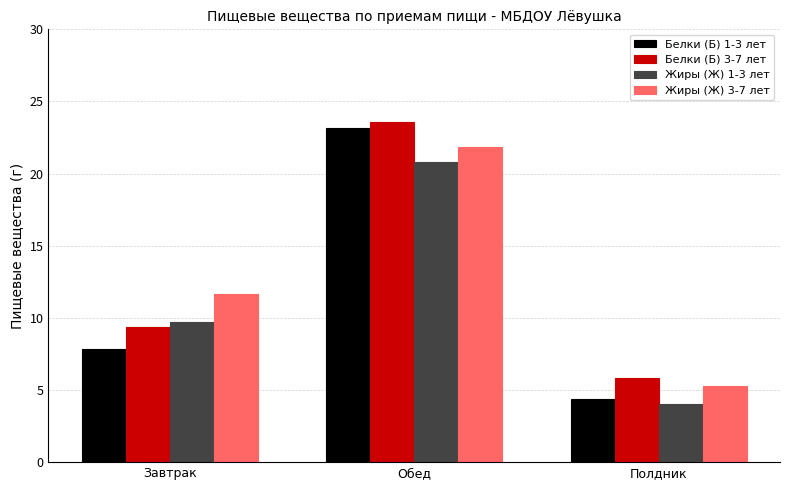

What are all the series names shown in the legend?

Белки (Б) 1-3 лет, Белки (Б) 3-7 лет, Жиры (Ж) 1-3 лет, Жиры (Ж) 3-7 лет